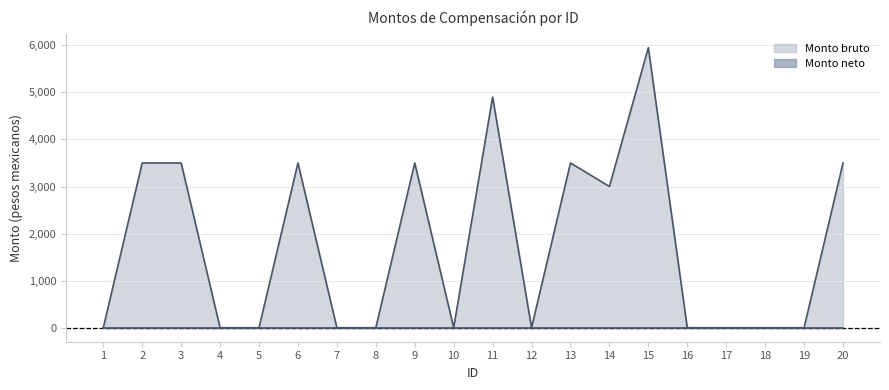

What is the maximum value shown in the chart?

5950